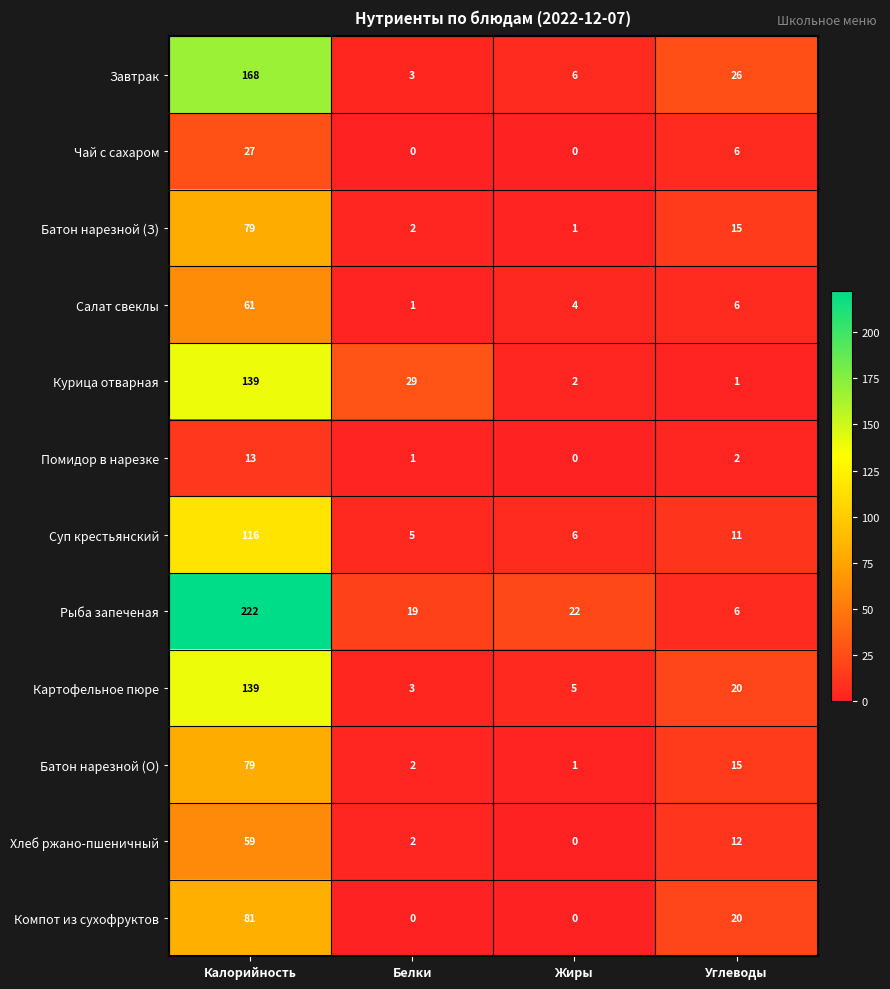

At which label is Компот из сухофруктов closest to 40?

Углеводы